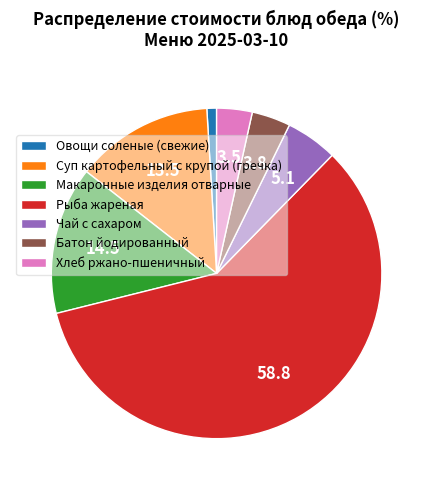

Combined, do Чай с сахаром and Батон йодированный account for over 50%?

No